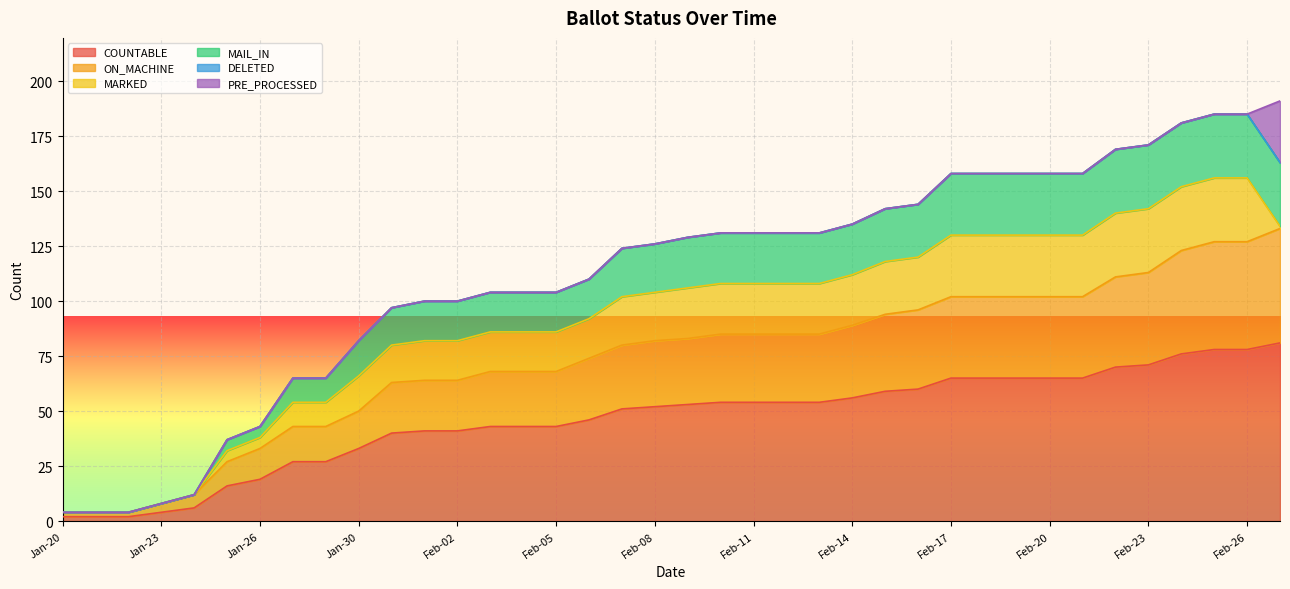

Is it true that MAIL_IN equals 304 at Feb-24?

False